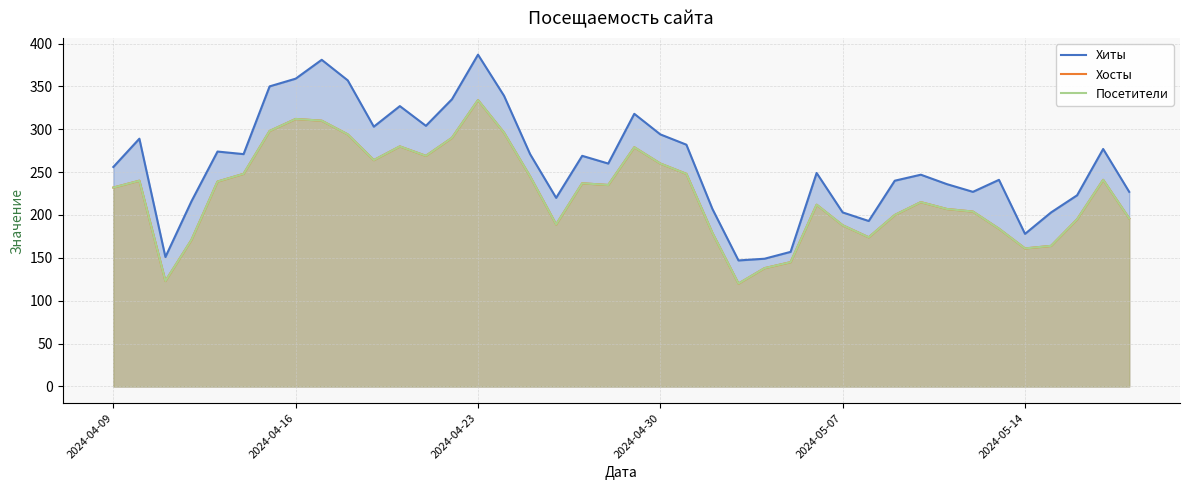

Reading right to left, extract all data points from this chart.

Хиты: 227	277	223	203	178	241	227	236	247	240	193	203	249	157	149	147	207	282	294	318	260	269	220	271	339	387	335	304	327	303	357	381	359	350	271	274	216	151	289	256
Хосты: 196	241	195	164	161	184	204	207	215	200	174	188	212	145	138	120	179	248	260	279	235	237	189	245	296	334	290	269	280	264	294	310	312	298	248	239	171	123	240	232
Посетители: 196	241	195	164	161	184	204	207	215	200	174	188	212	145	138	120	179	248	260	279	235	237	189	245	296	334	290	269	280	264	294	310	312	298	248	239	171	123	240	232